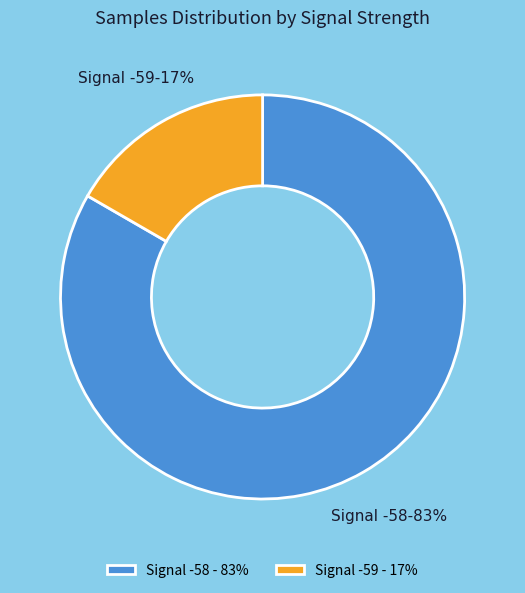

The Signal -59 - 17% slice represents 17% of the pie. True or false?

True